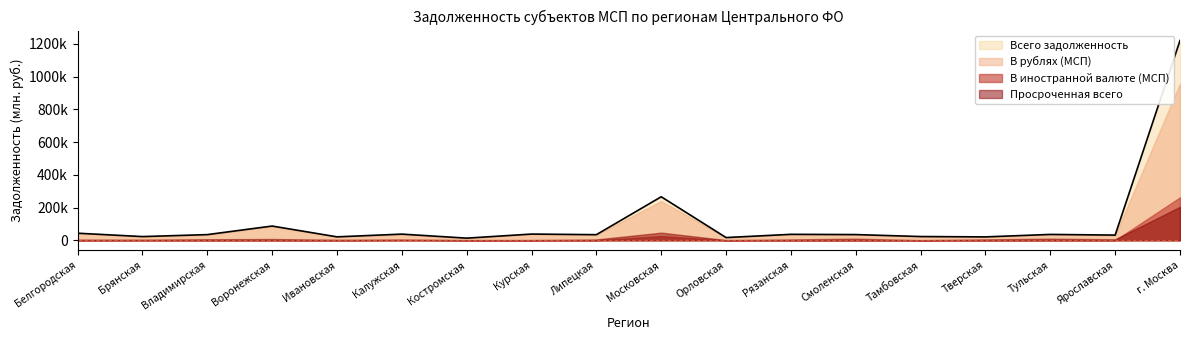

True or false: В иностранной валюте (МСП) and В рублях (МСП) cross at least once.

False